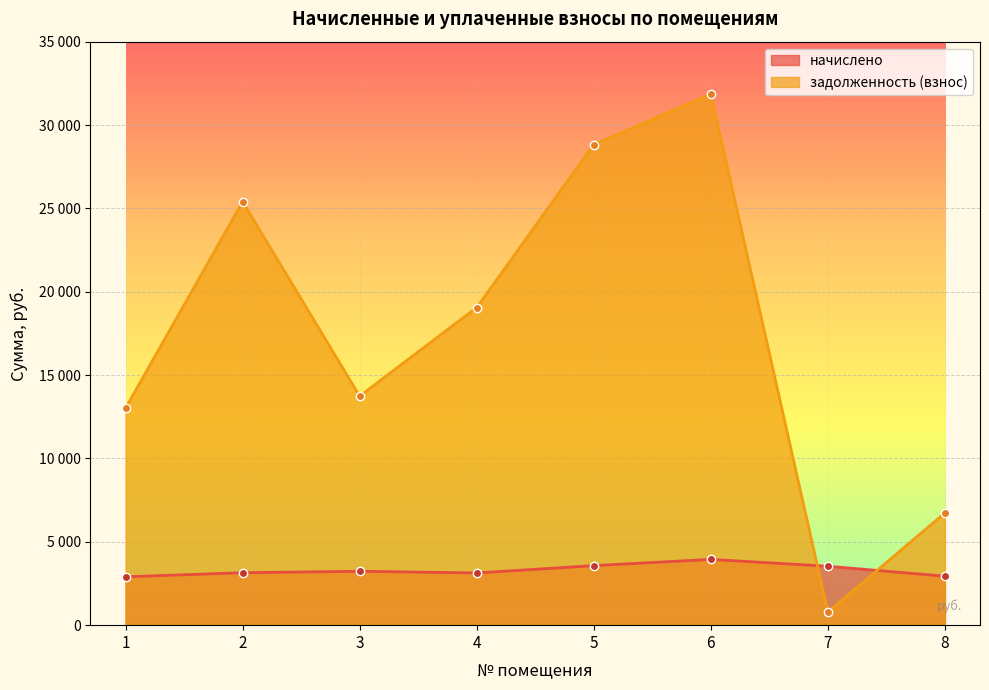

Rank the series by their maximum value, from lowest to highest.

начислено, задолженность (взнос)